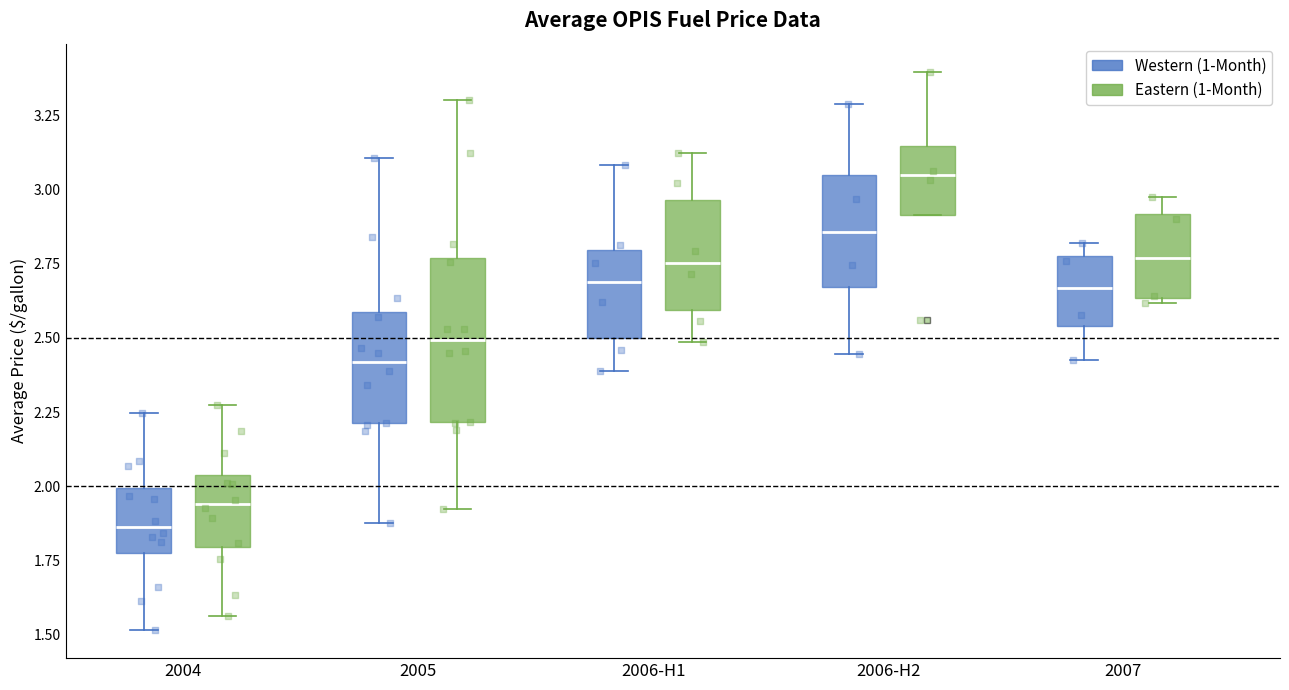

Where does the median line of the box for 2007 (Eastern (1-Month)) sit on the y-axis? The values are not printed on the chart, so give them approximately, as read against the axis.

2.75